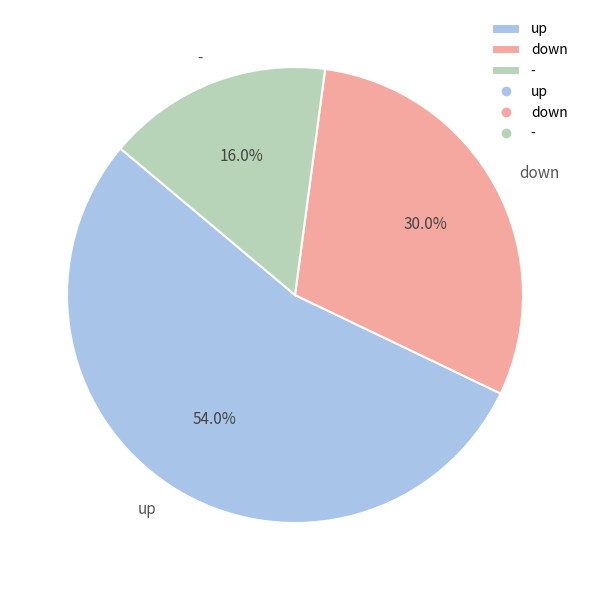

Which has a higher value, - or down?

down